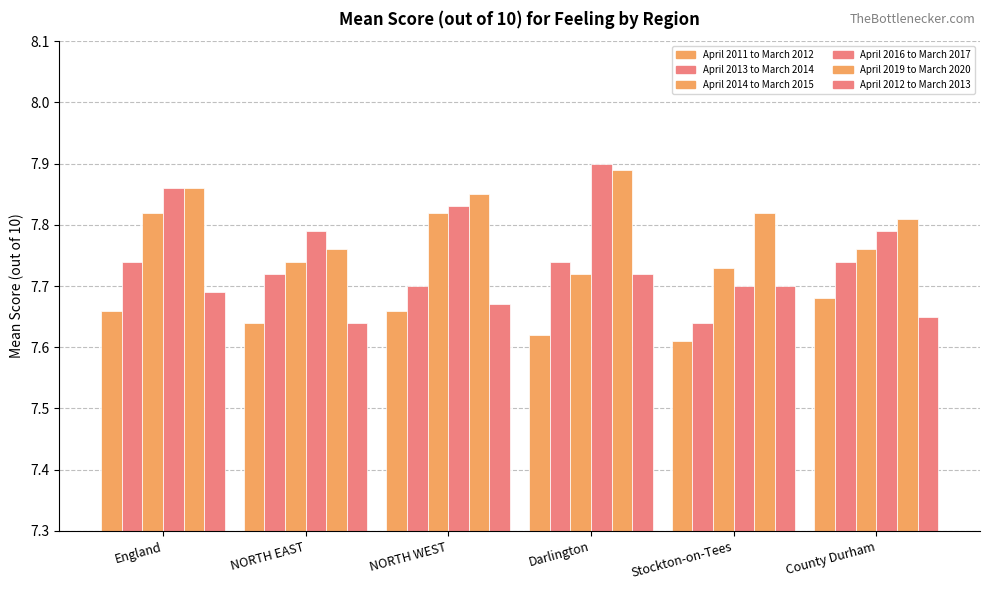

What is the difference between the April 2019 to March 2020 values at Stockton-on-Tees and Darlington?

0.1